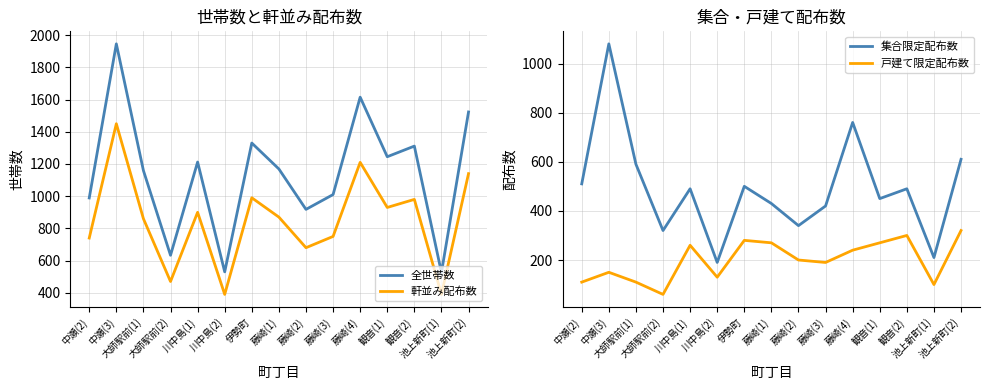

Is the value of 全世帯数 at 藤崎(2) greater than the value of 集合限定配布数 at 池上新町(1)?

Yes